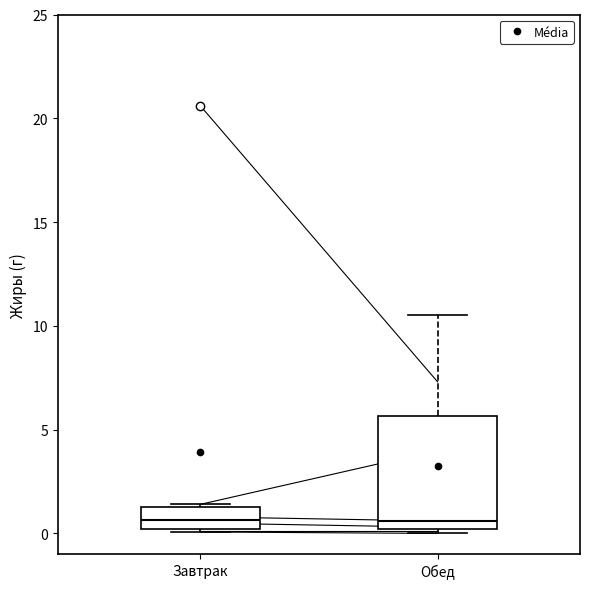

Where is the upper edge of the box for Завтрак on the y-axis? The values are not printed on the chart, so give them approximately, as read against the axis.

1.5